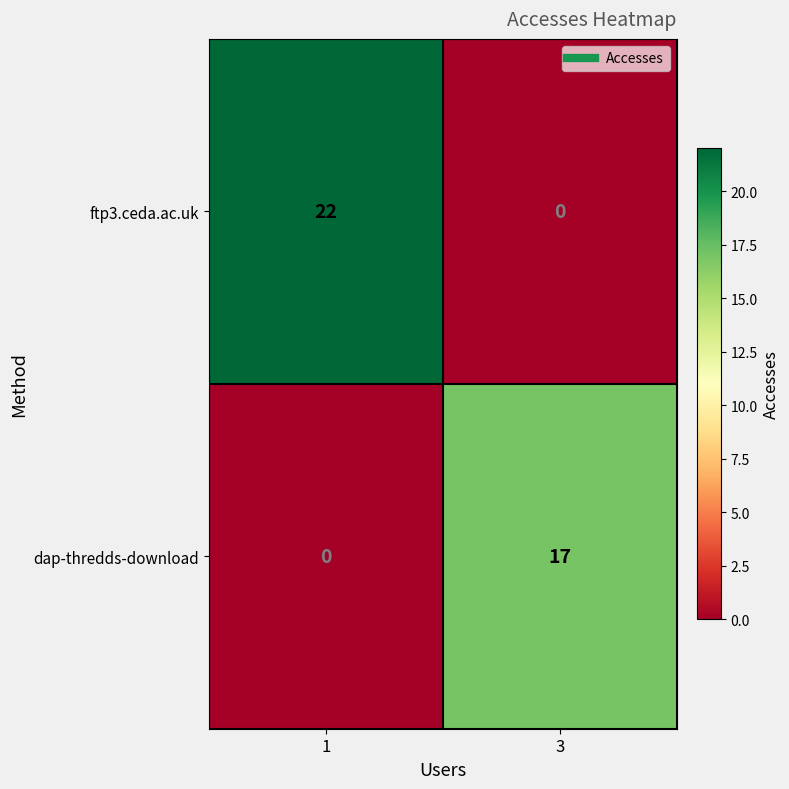

What is the difference between the highest and lowest values at 3?

17